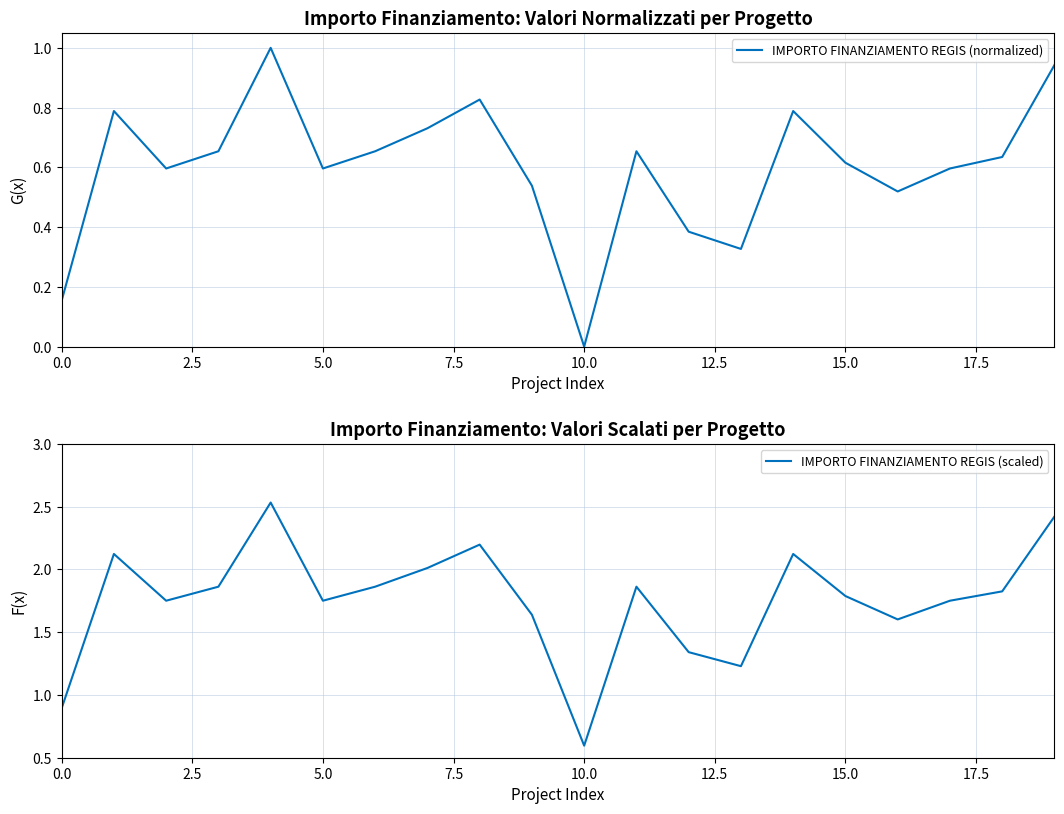

At which label does IMPORTO FINANZIAMENTO REGIS (normalized) reach its minimum?

10.0